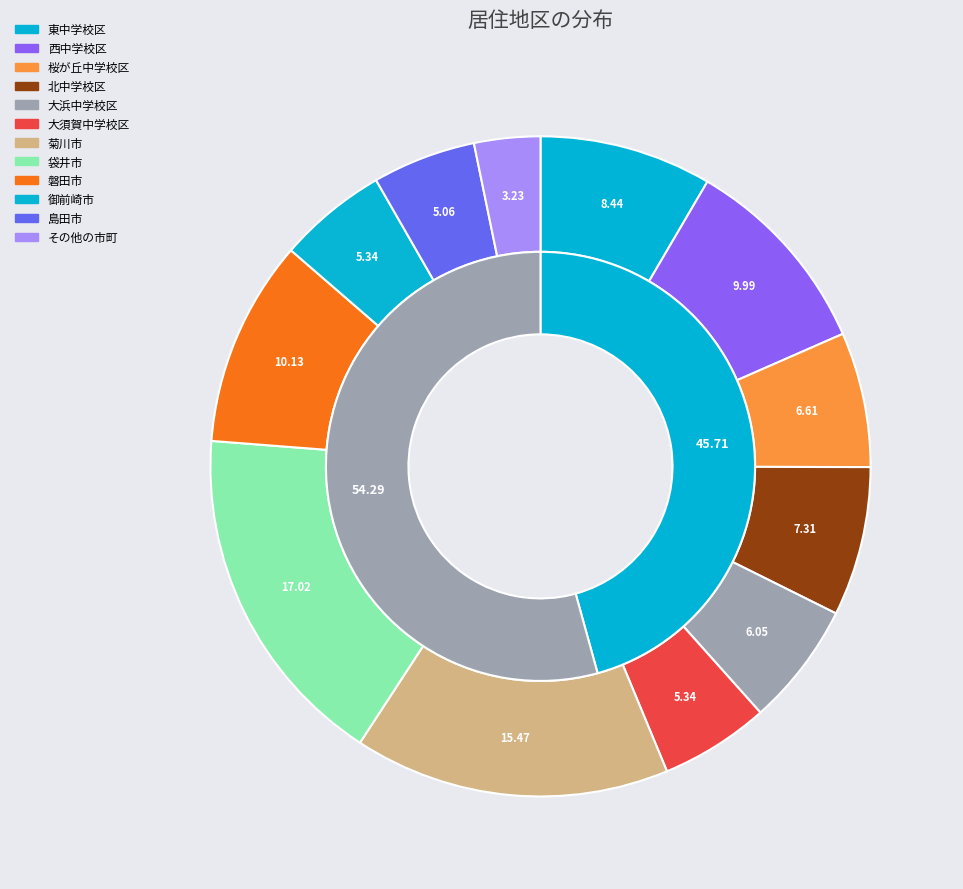

True or false: 北中学校区 accounts for 1% of the total.

False